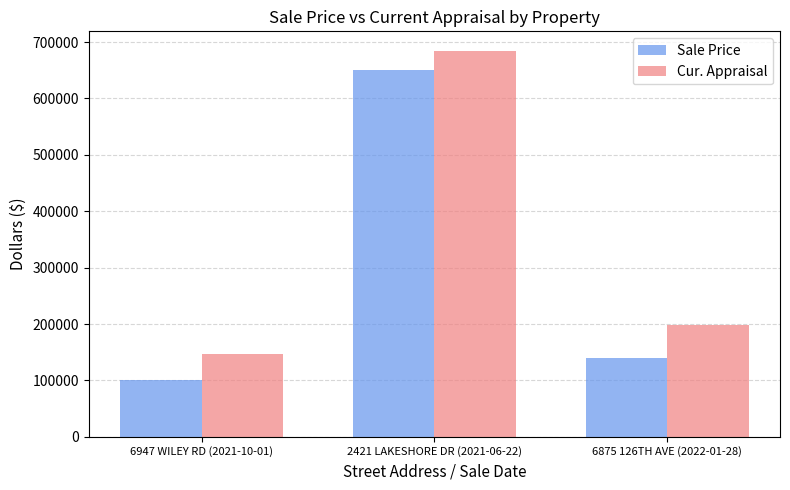

The value of Cur. Appraisal at 6875 126TH AVE (2022-01-28) is 198146. True or false?

True